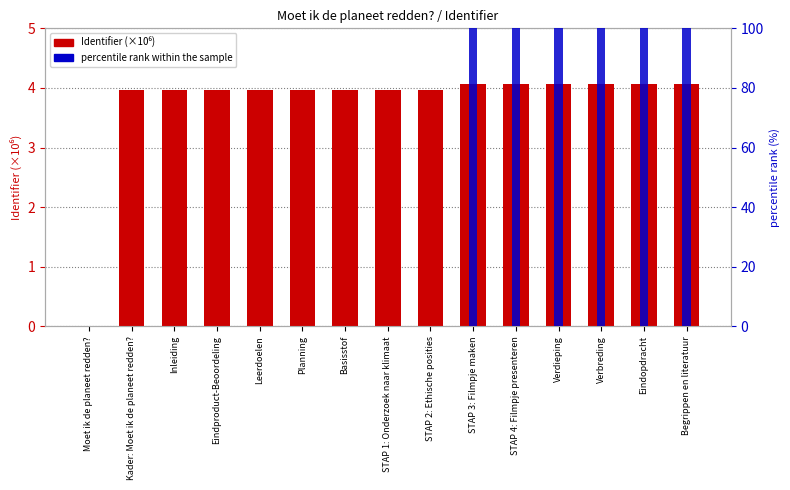

At which category is the sum across all series the highest?

Eindopdracht